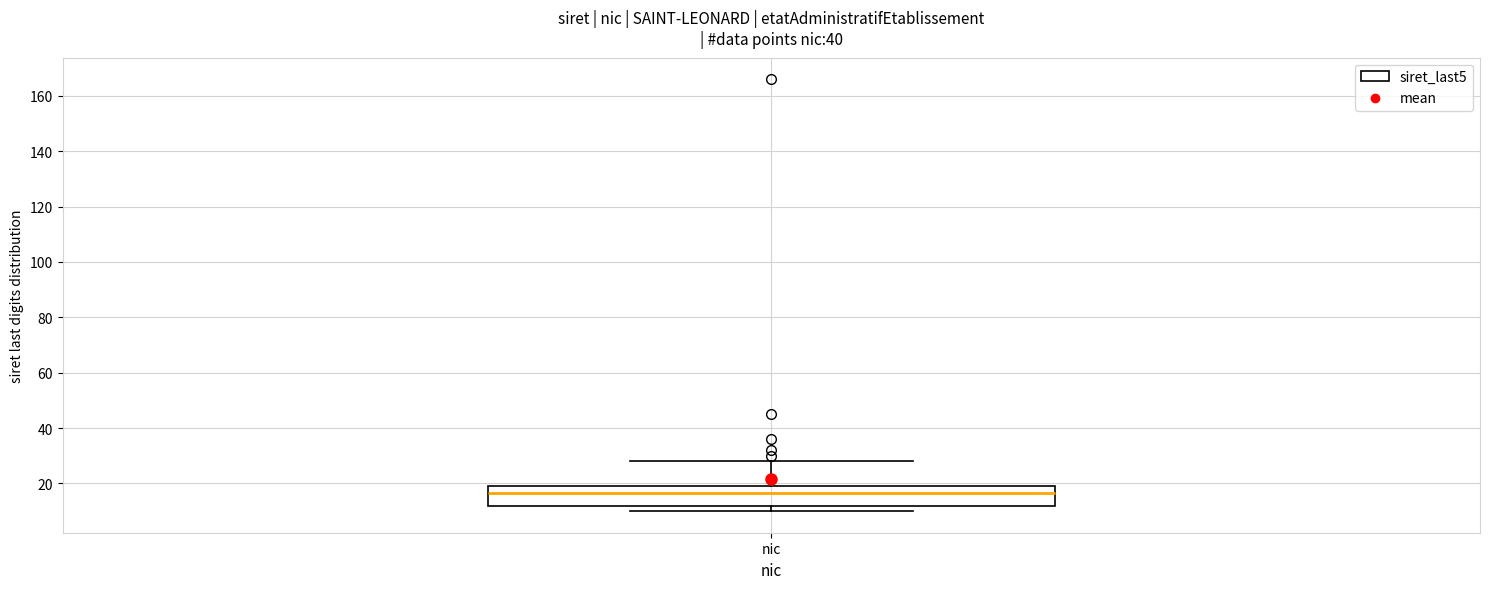

Where does the upper whisker of the box for nic end on the y-axis? The values are not printed on the chart, so give them approximately, as read against the axis.

28